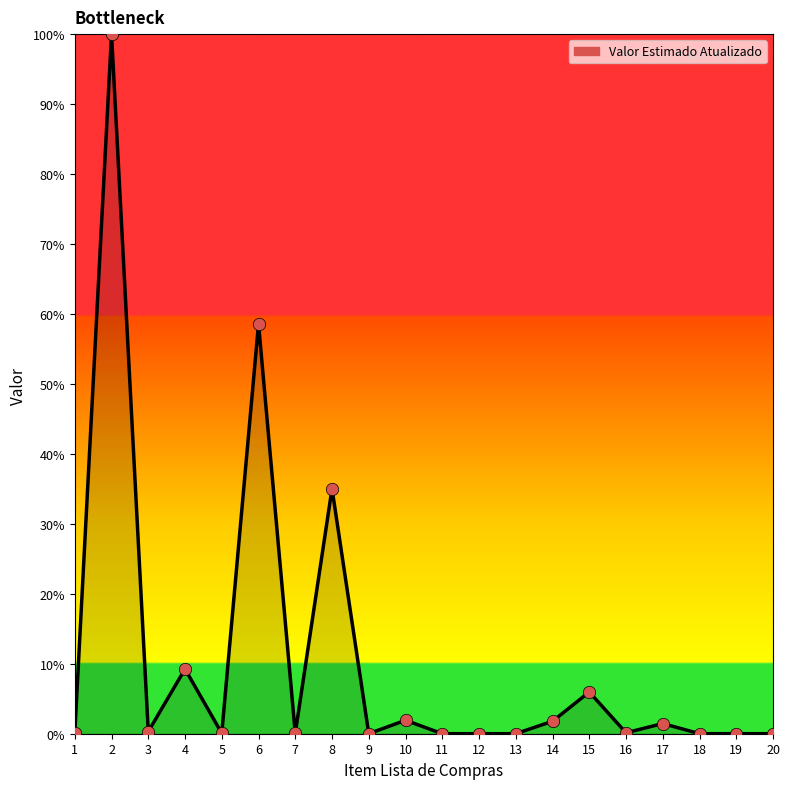

Approximately how many times larger is the value at 6 compared to 14?

32.9